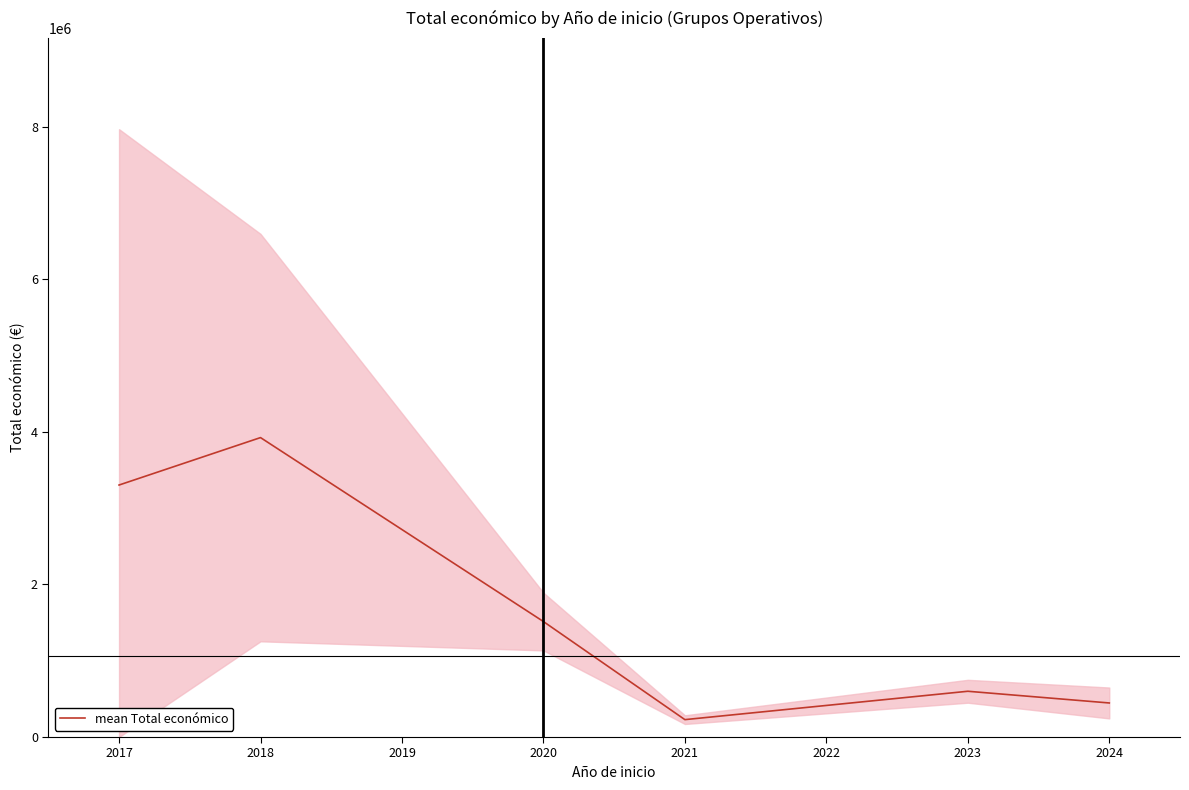

The value of mean Total económico at 2020 is 949450.0. True or false?

False